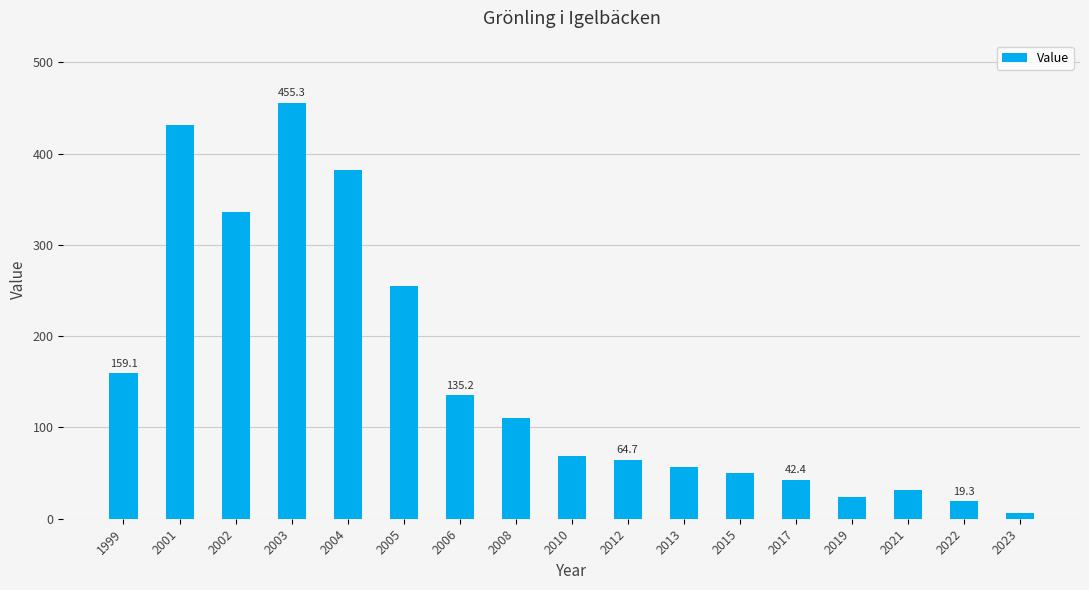

Reading right to left, what are all the values shown in this chart?

6.8	19.3	31.1	23.7	42.4	50.0	56.6	64.7	69.2	110.7	135.2	255.1	382.1	455.3	335.6	430.7	159.1